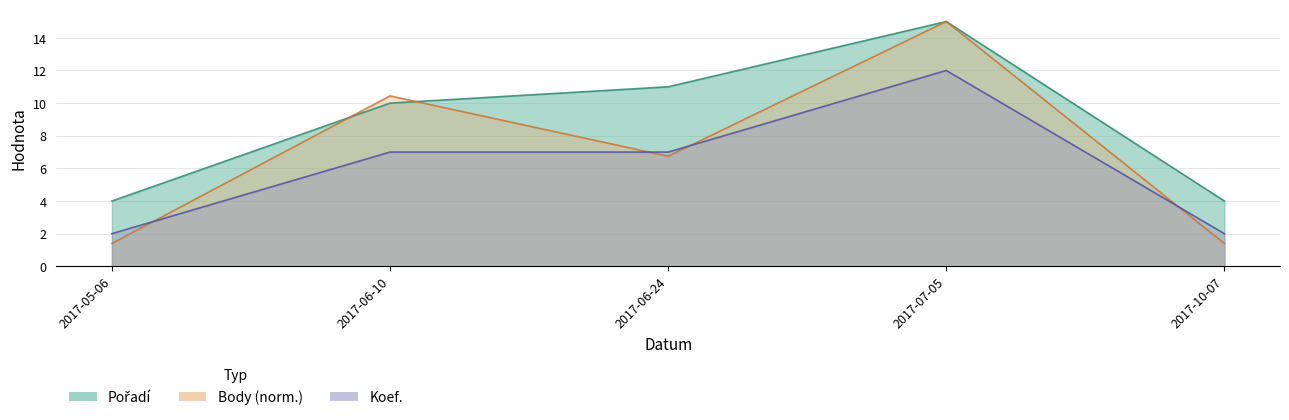

What is the difference between the maximum and minimum values in the Pořadí series?

11.0